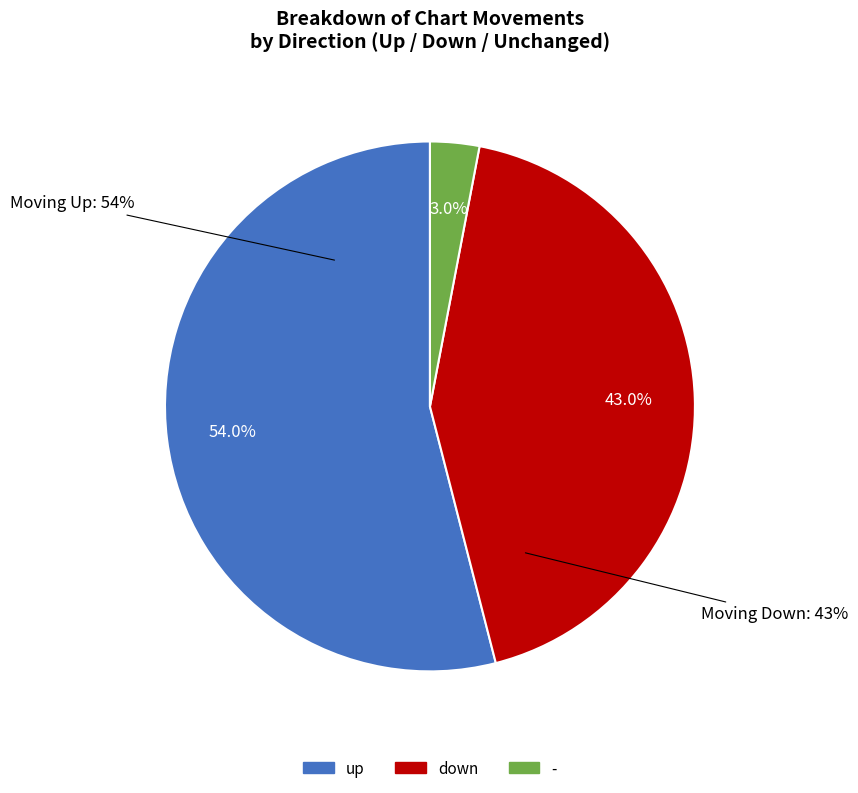

Is the sum of - and up greater than half?

Yes